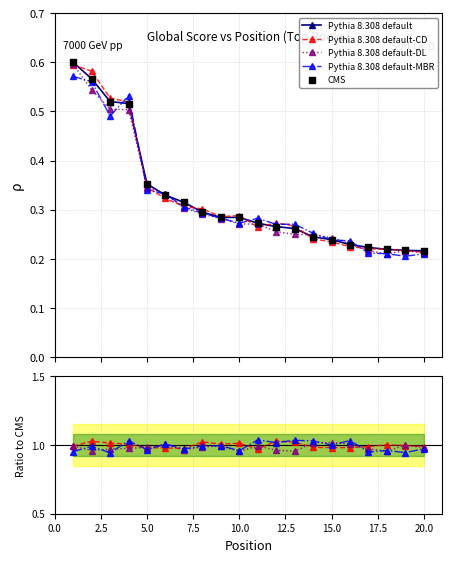

Which series has the widest spread of Y values?

Pythia 8.308 default